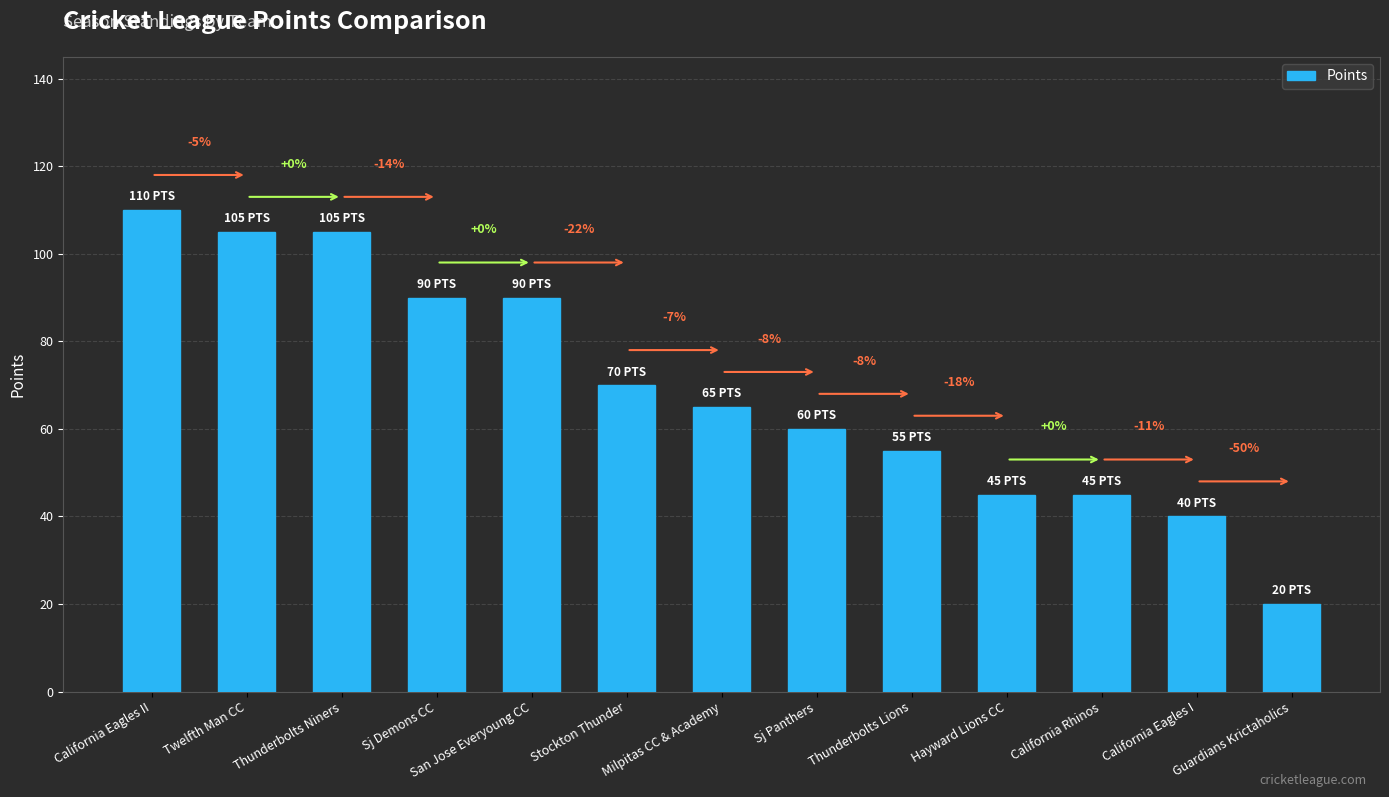

Is it true that the value at Guardians Krictaholics is 8?

False